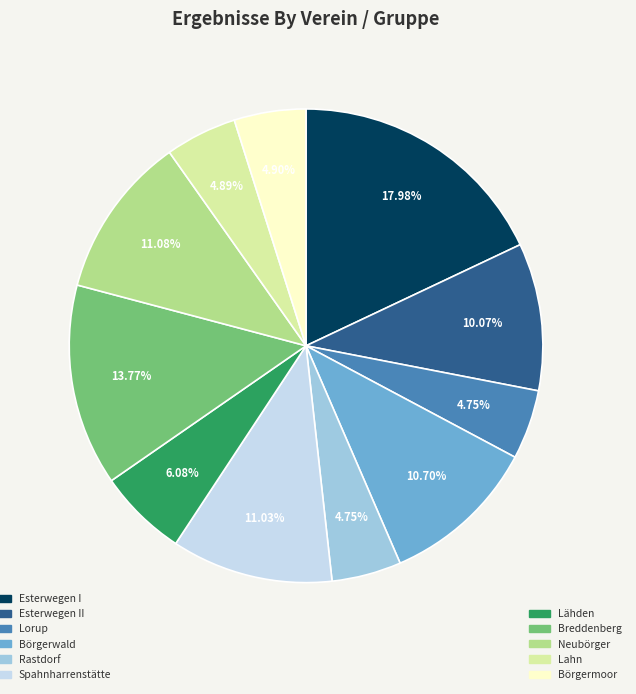

Does any single category account for the majority?

No